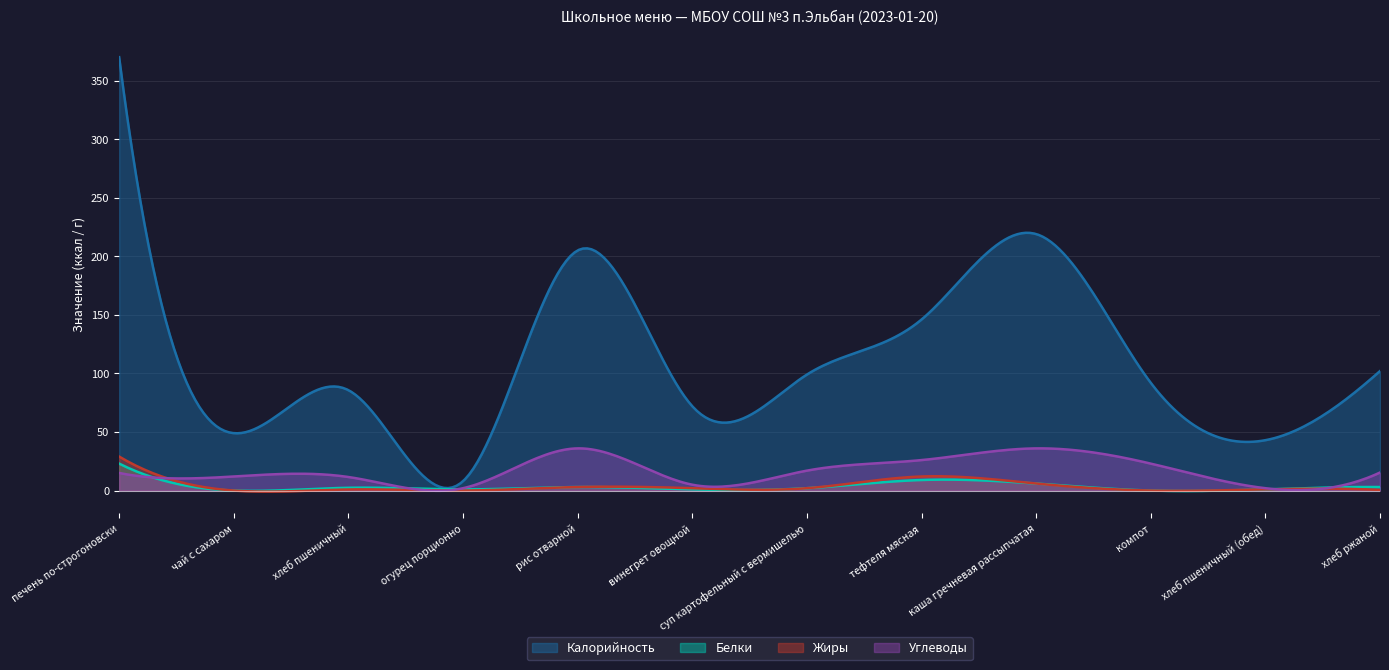

At компот, list the series in order from largest to smallest.

Калорийность, Углеводы, Белки, Жиры